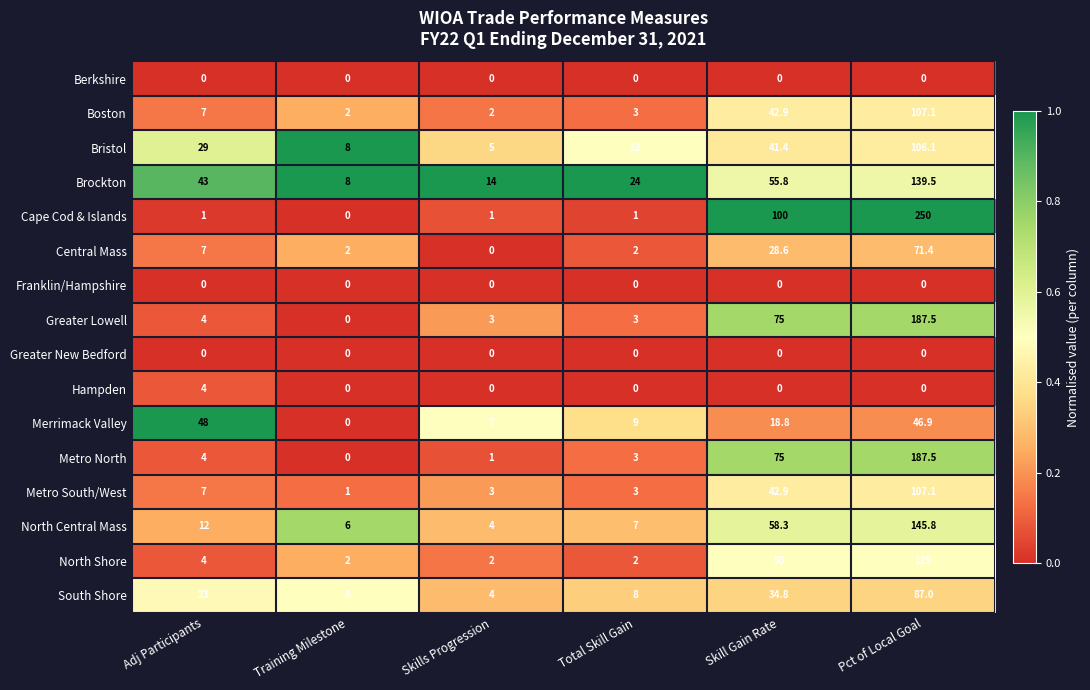

Is it true that Franklin/Hampshire equals 0.0 at Skill Gain Rate?

True